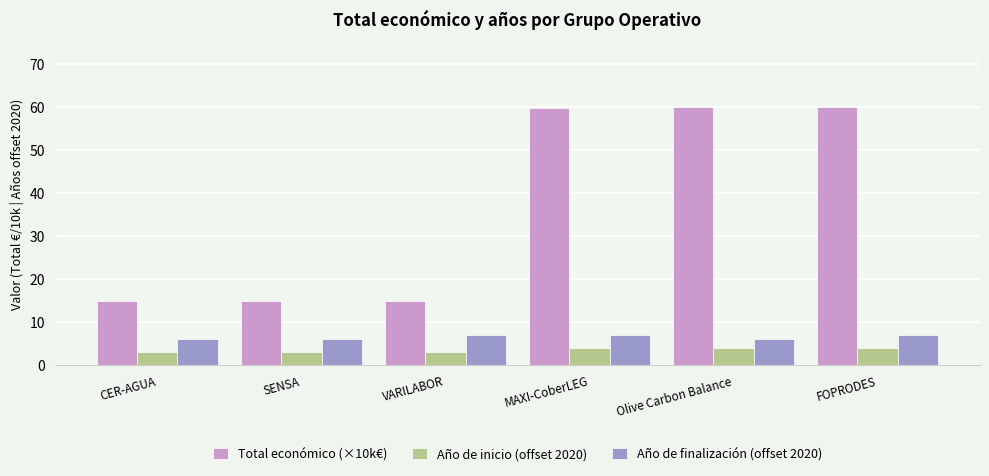

The value of Total económico (×10k€) at MAXI-CoberLEG is 59.9. True or false?

True